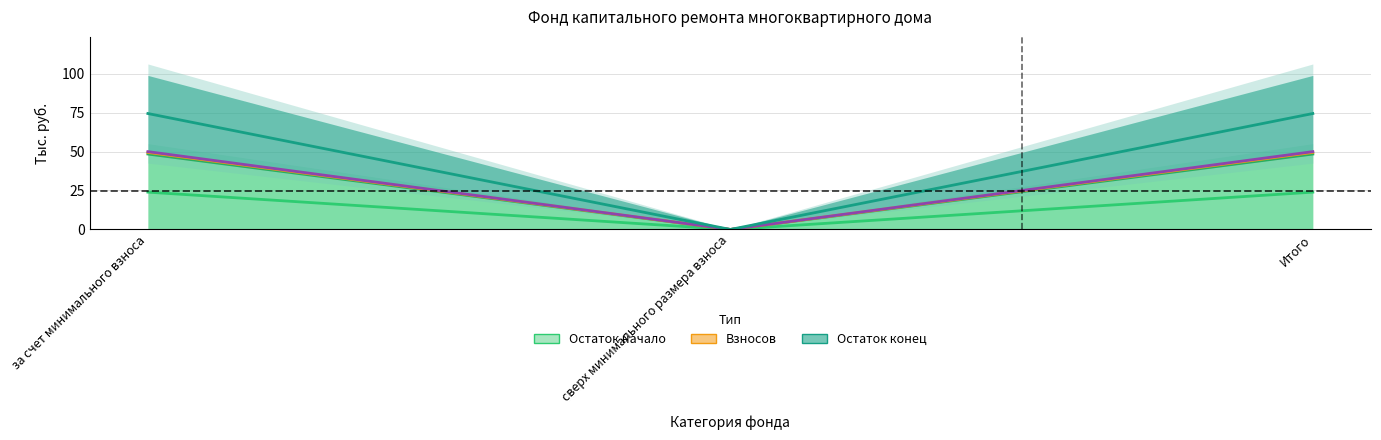

Which series has the widest spread of values?

Остаток конец